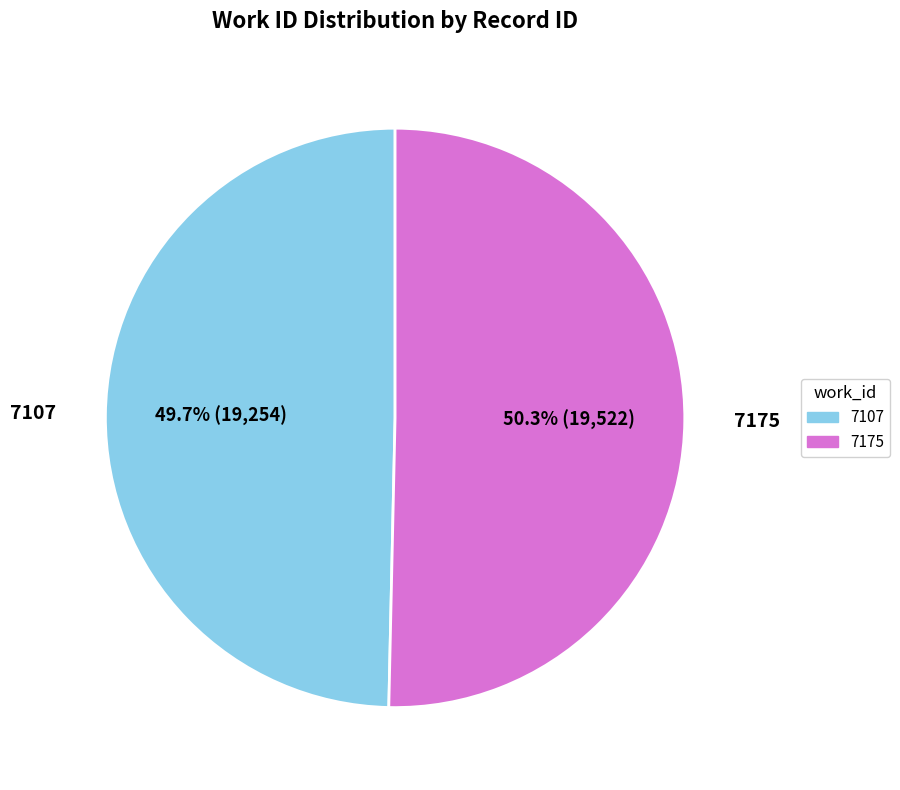

Is the sum of 7107 and 7175 greater than half?

Yes